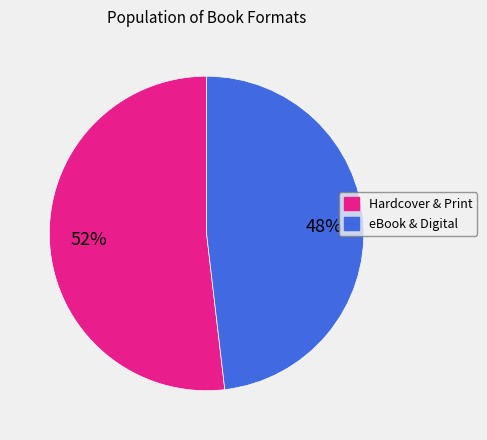

Is there a majority slice in this chart?

Yes